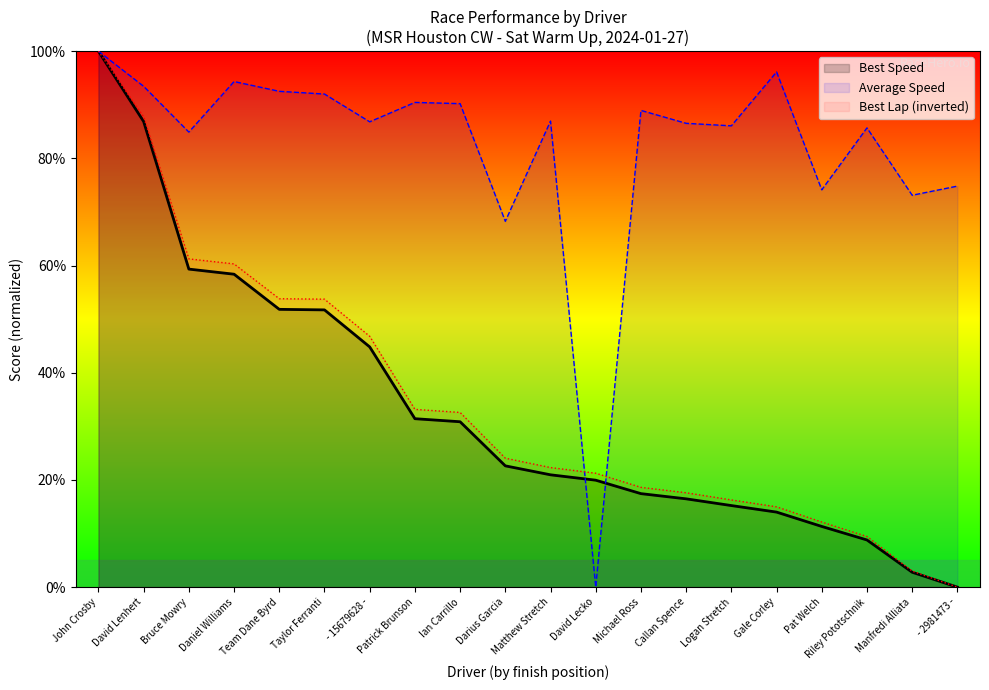

What is the value of the Average Speed point at the 1st from the left?

100.0